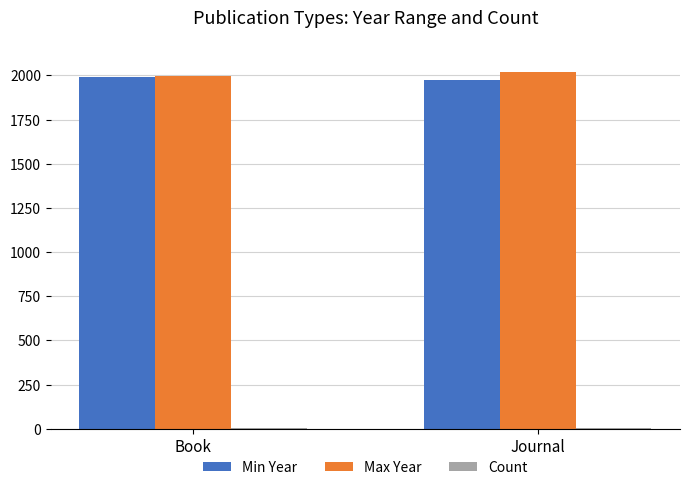

What is the maximum value shown in the chart?

2021